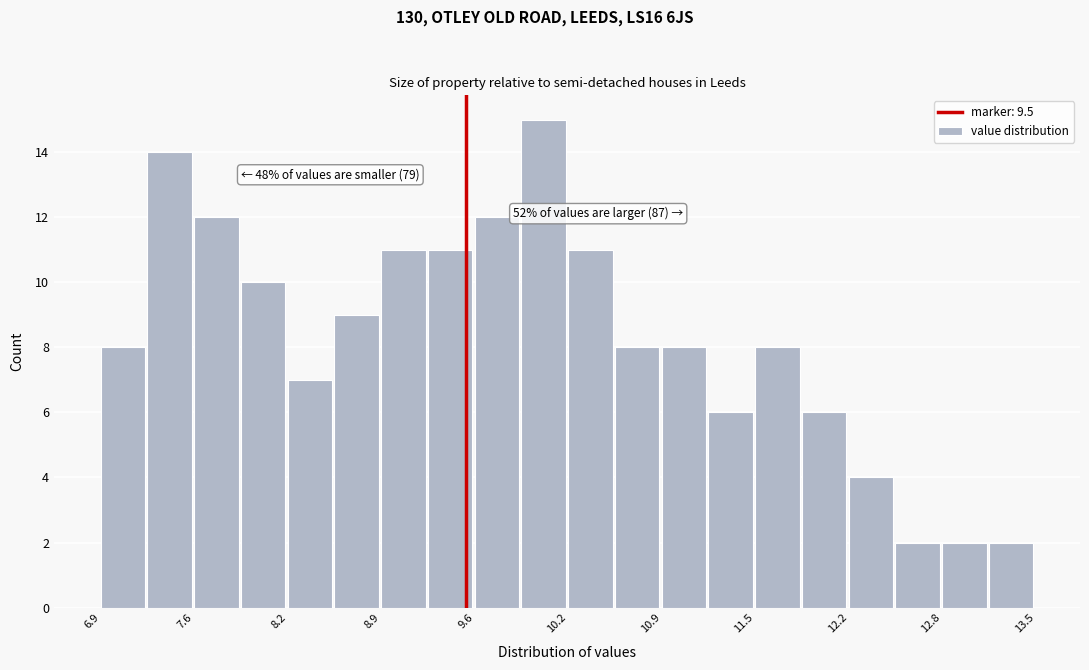

Around what value on the x-axis is the tallest bar? Give the approximate position of its centre, as read against the axis.

10.0